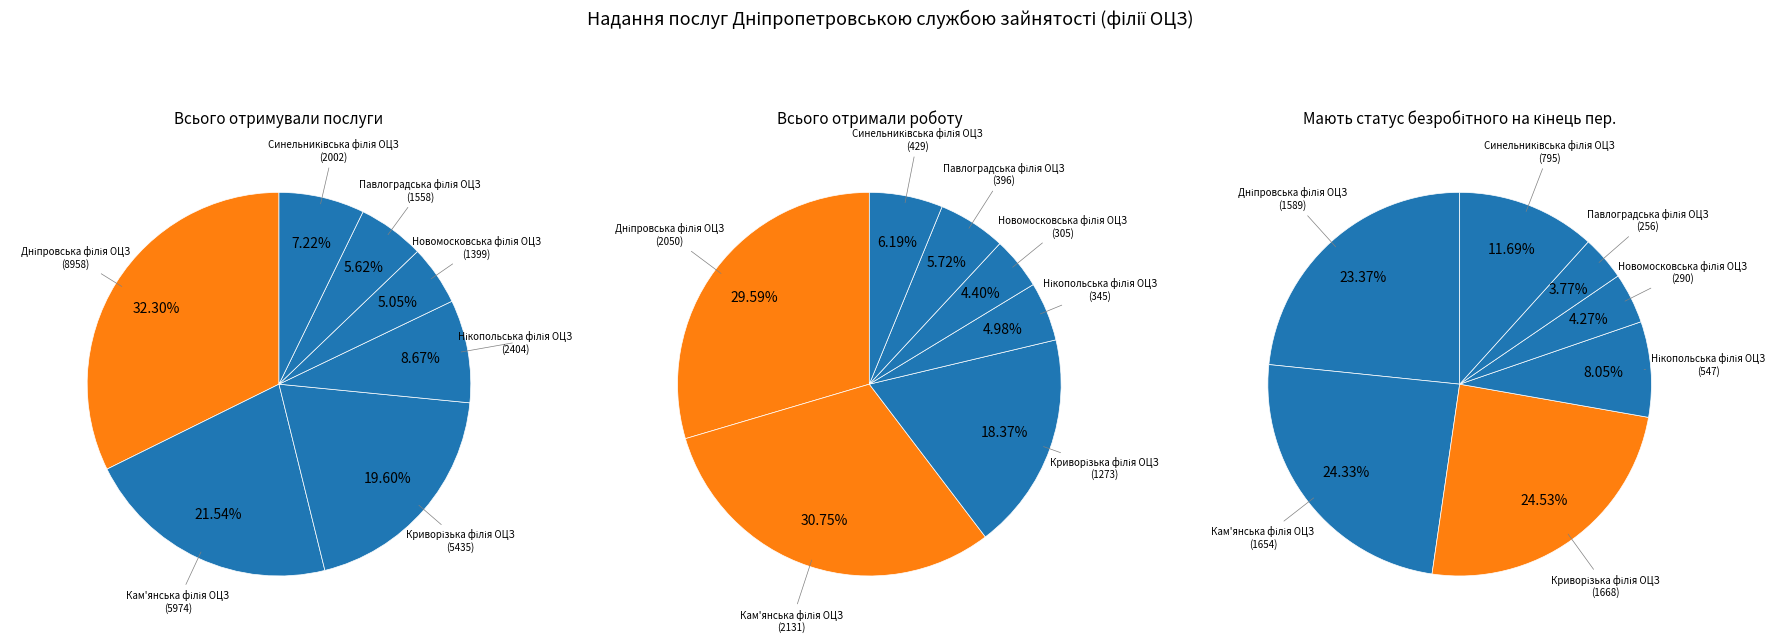

What percentage is the Криворізька філія ОЦЗ slice, to the nearest percent?

18%